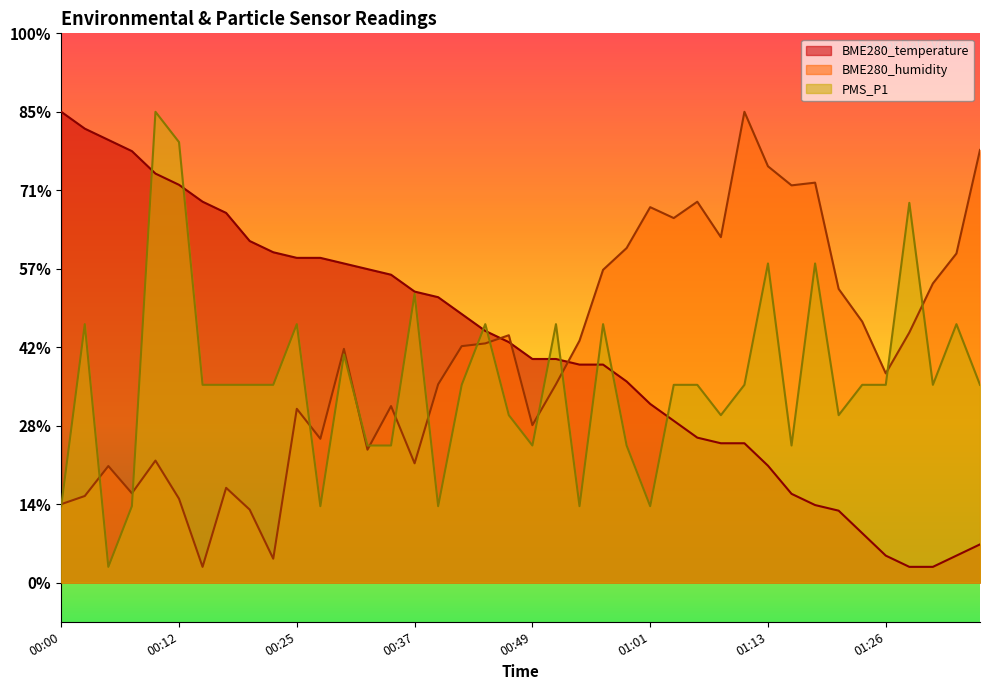

What is the difference between the highest and lowest values at 01:35?

50.3